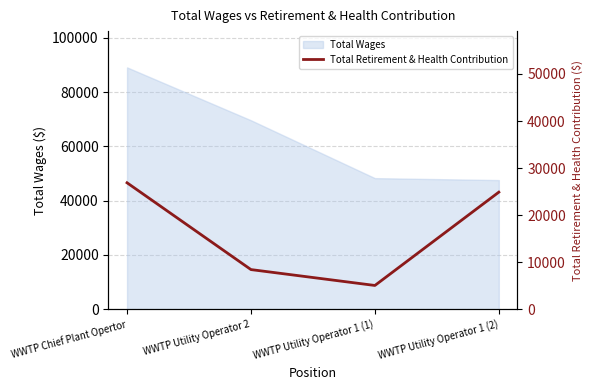

Reading left to right, what are all the values shown in this chart?

26869	8414	5038	24874